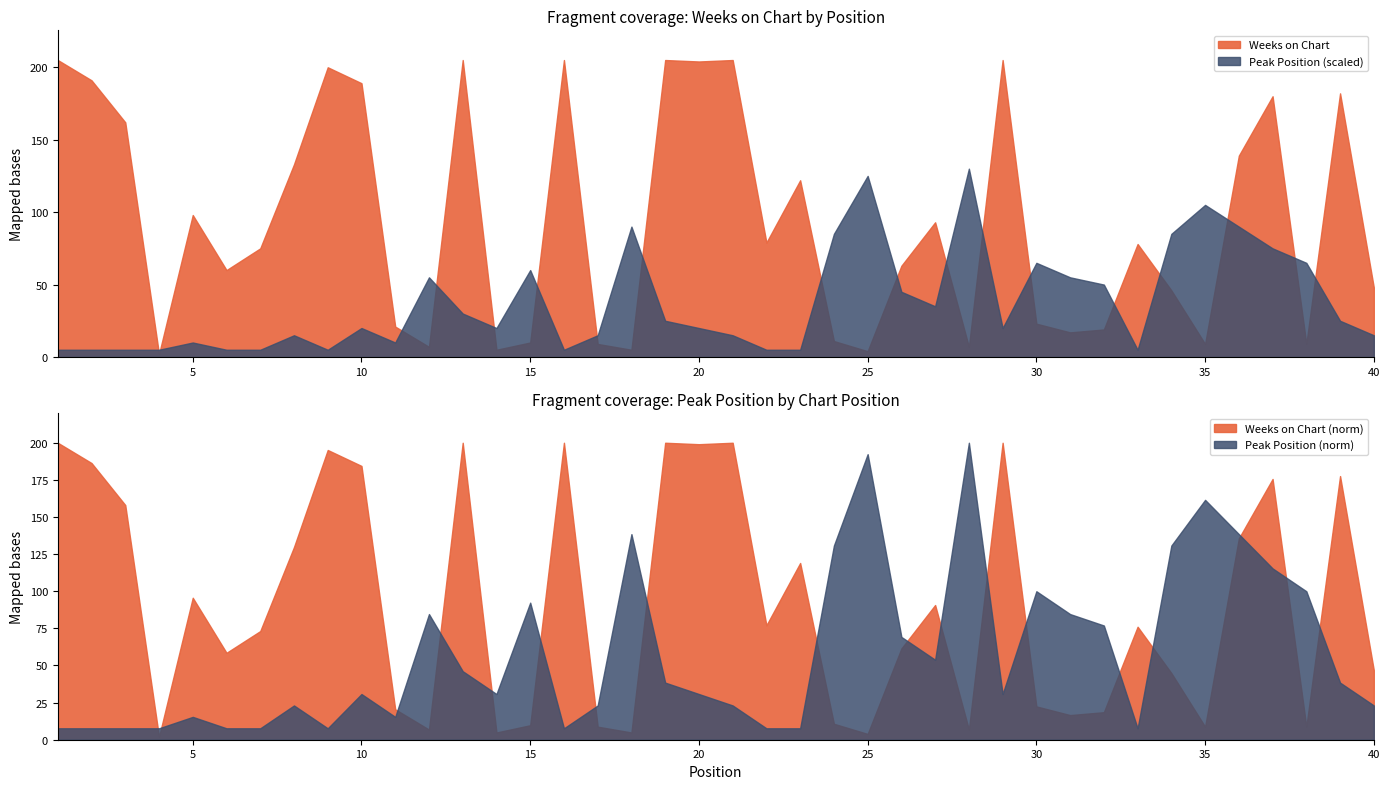

Which series changed the most between 9 and 27?

Weeks on Chart